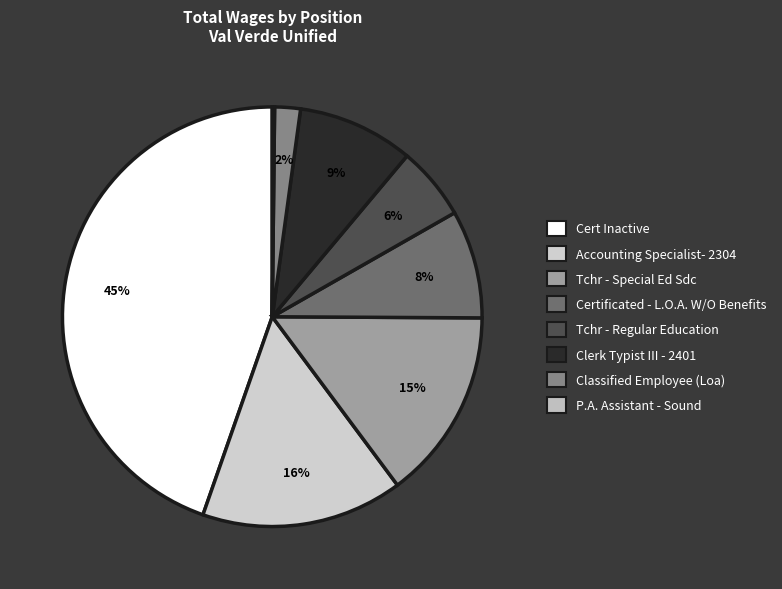

Combined, do Clerk Typist III - 2401 and Tchr - Regular Education account for over 50%?

No